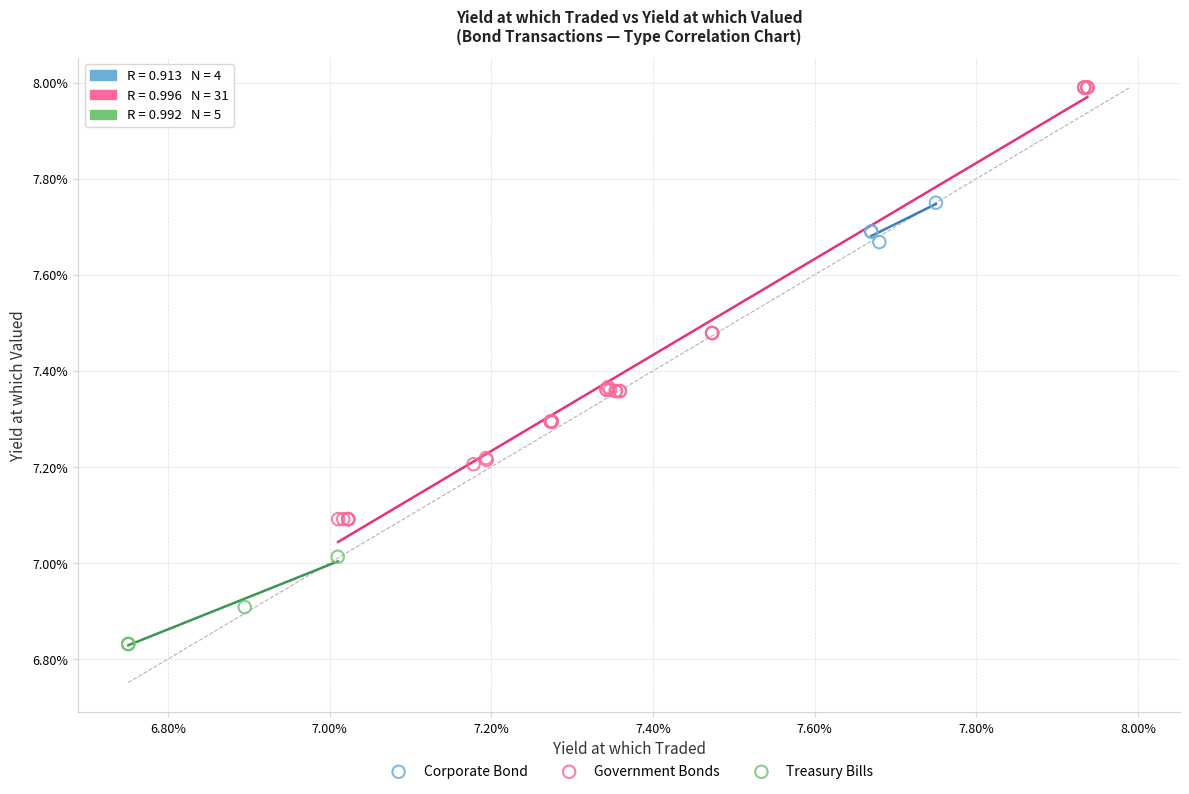

What are all the series names shown in the legend?

Corporate Bond, Government Bonds, Treasury Bills